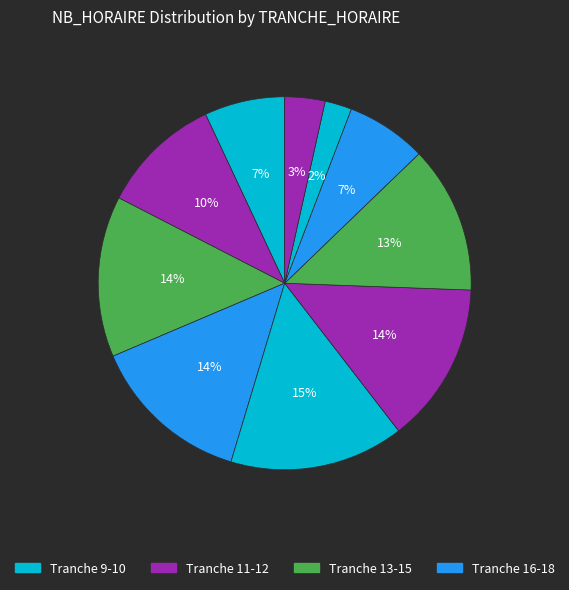

How many segments does this pie chart have?

10